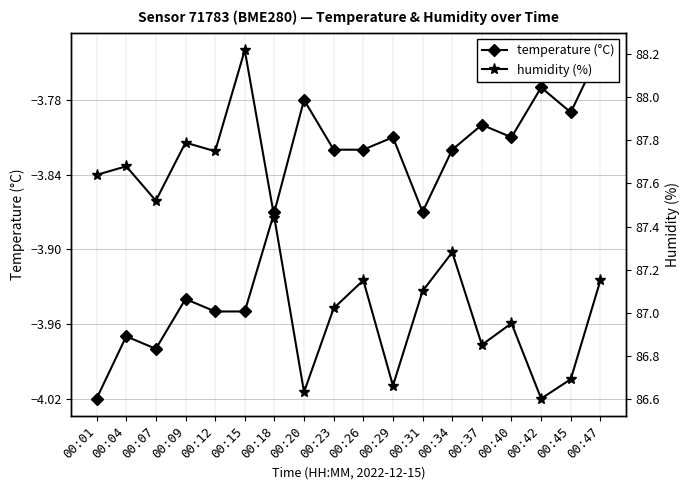

At which label does humidity (%) first exceed 87?

00:01